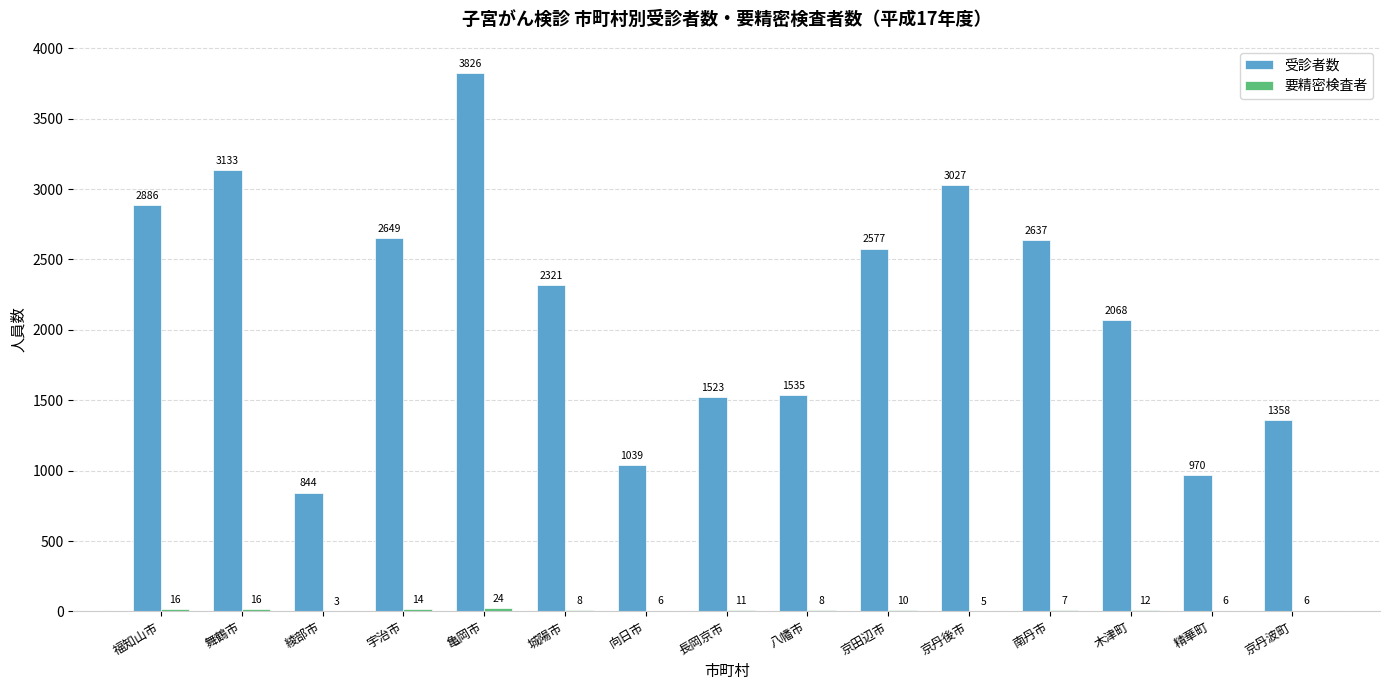

How many categories are shown in the chart?

15